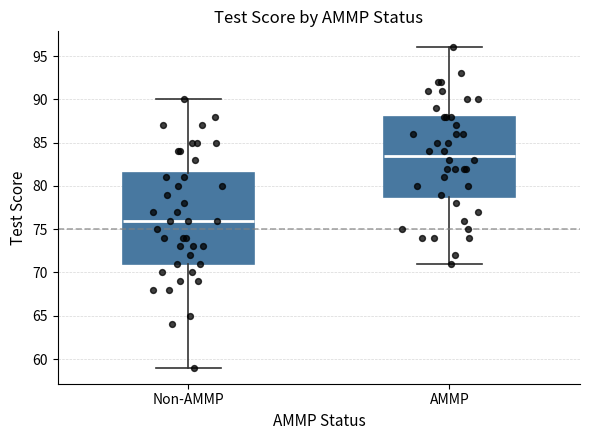

Which box's median line is the highest?

AMMP